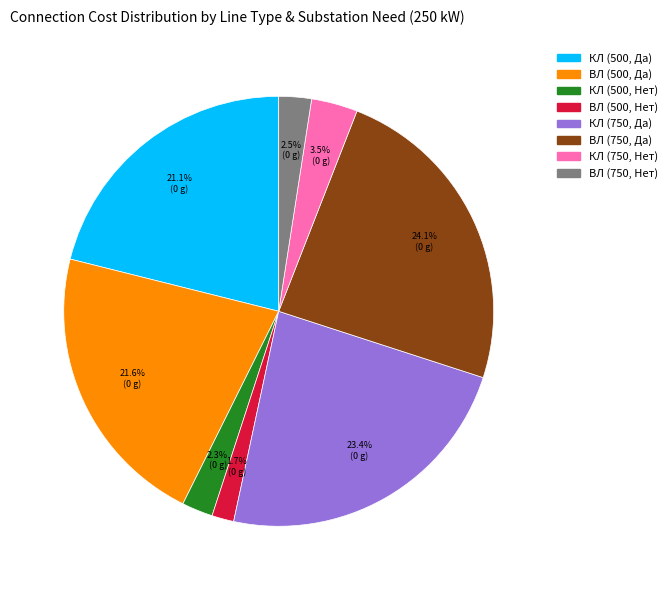

Does КЛ (750, Нет) represent more than half of the total?

No